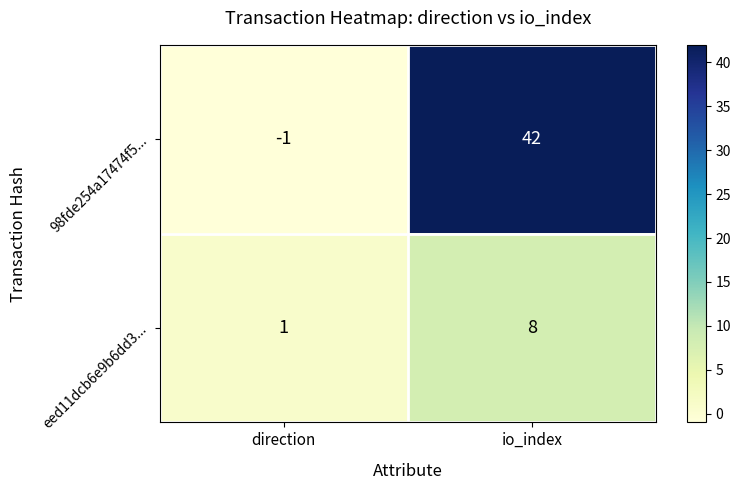

At io_index, list the series in order from smallest to largest.

eed11dcb6e9b6dd3..., 98fde254a17474f5...